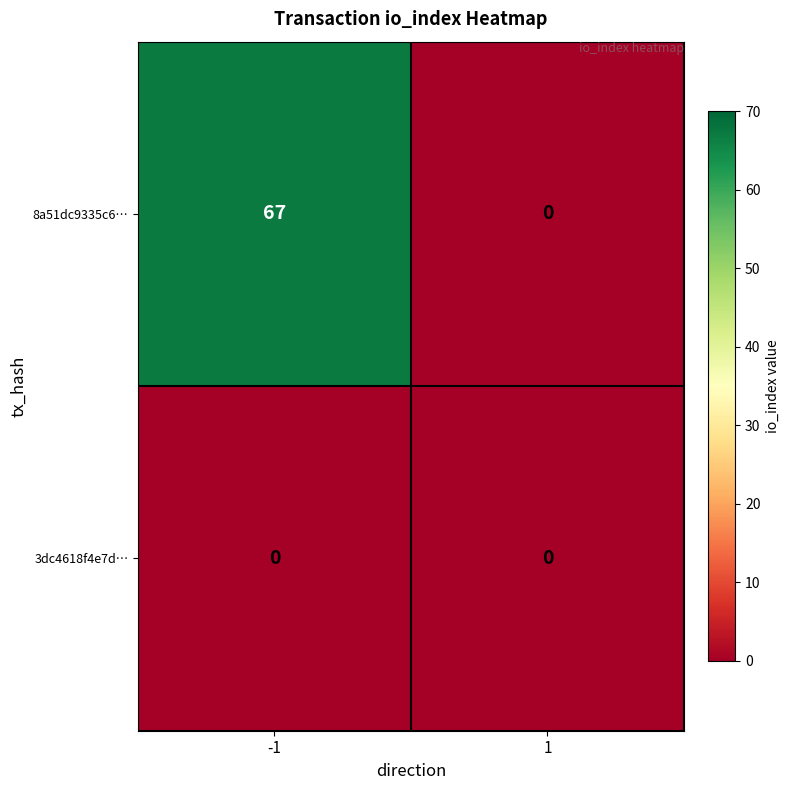

Which series has the largest total across all categories?

8a51dc9335c6…